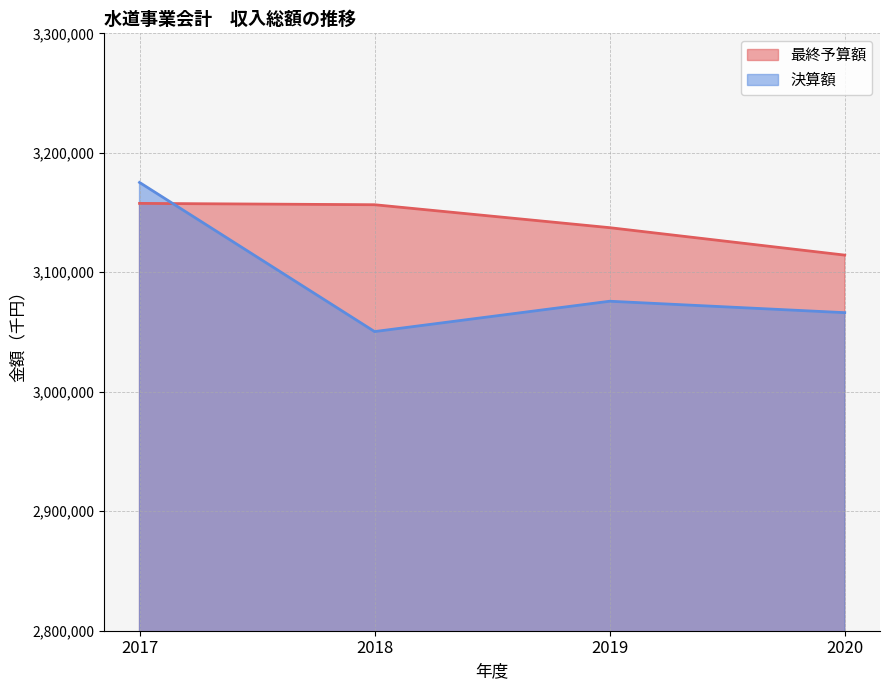

How many data points in 決算額 are above 3075771?

1